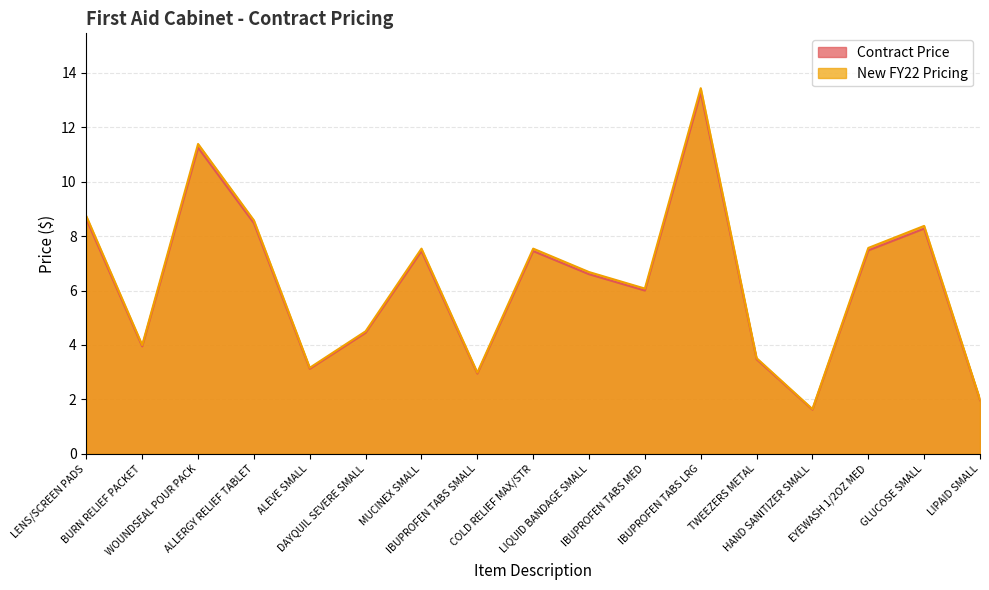

The value of Contract Price at TWEEZERS METAL is 1.0. True or false?

False